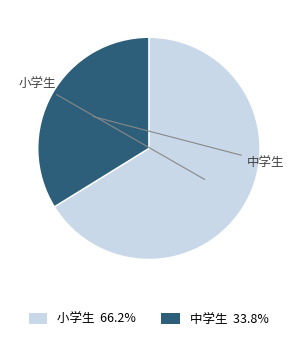

To the nearest percent, what is the combined percentage of 中学生 and 小学生?

100%